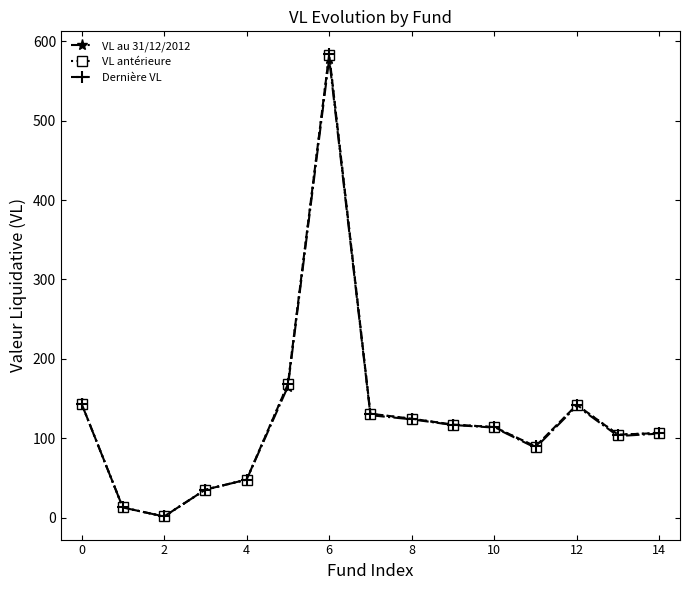

Which series has the largest range (max minus min)?

Dernière VL